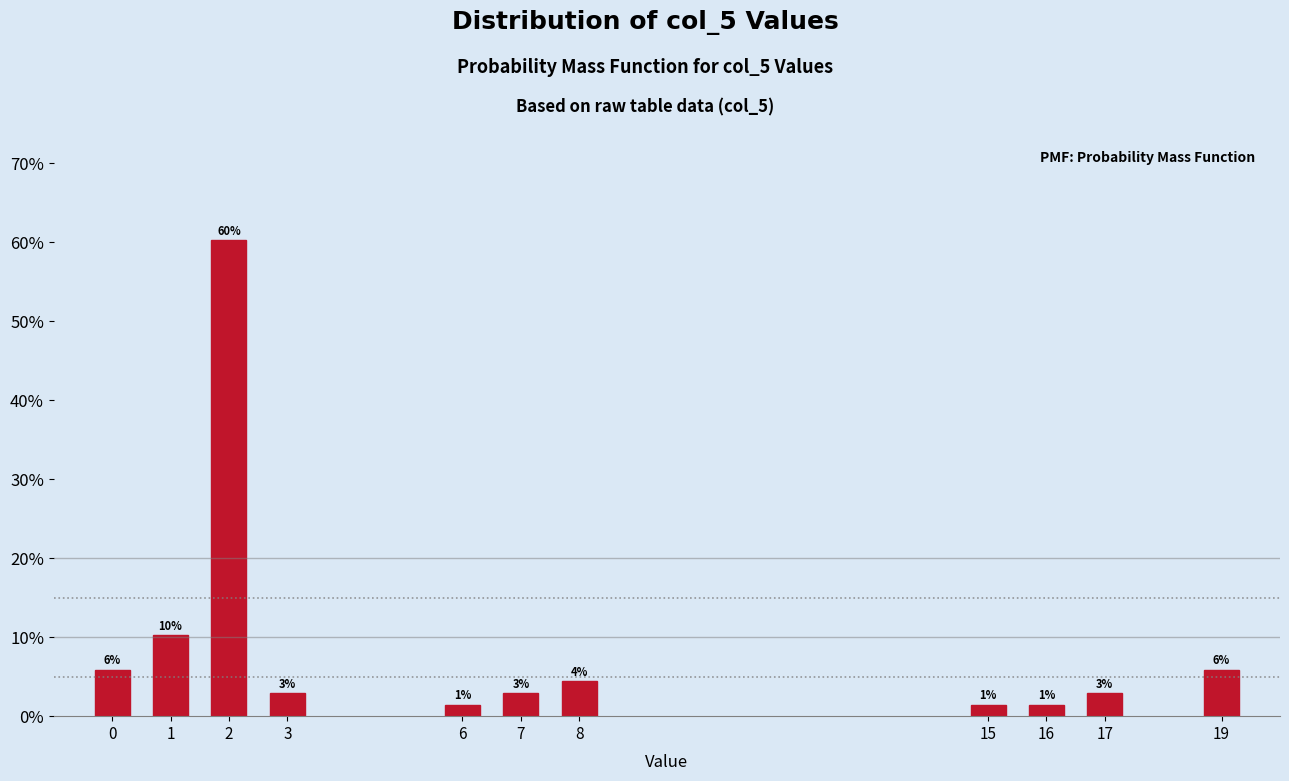

How many bars are there in total?

11